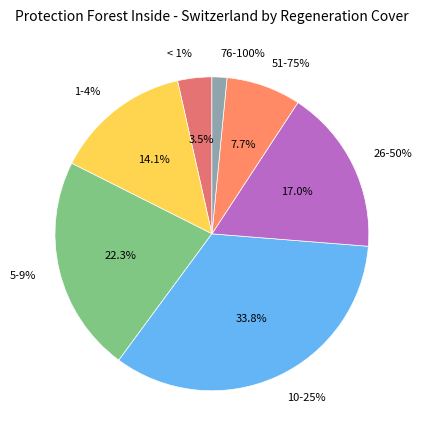

How many slices are in this pie chart?

7